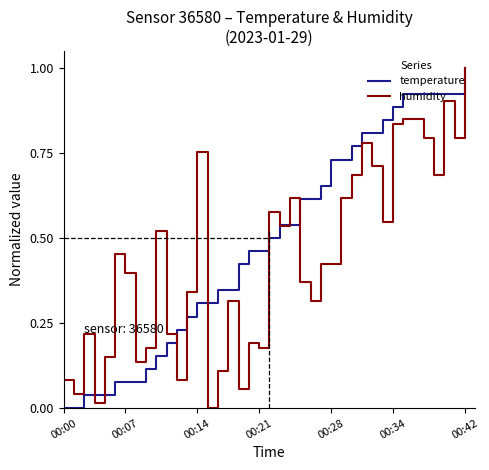

What is the difference between the maximum and minimum values in the humidity series?

1.0